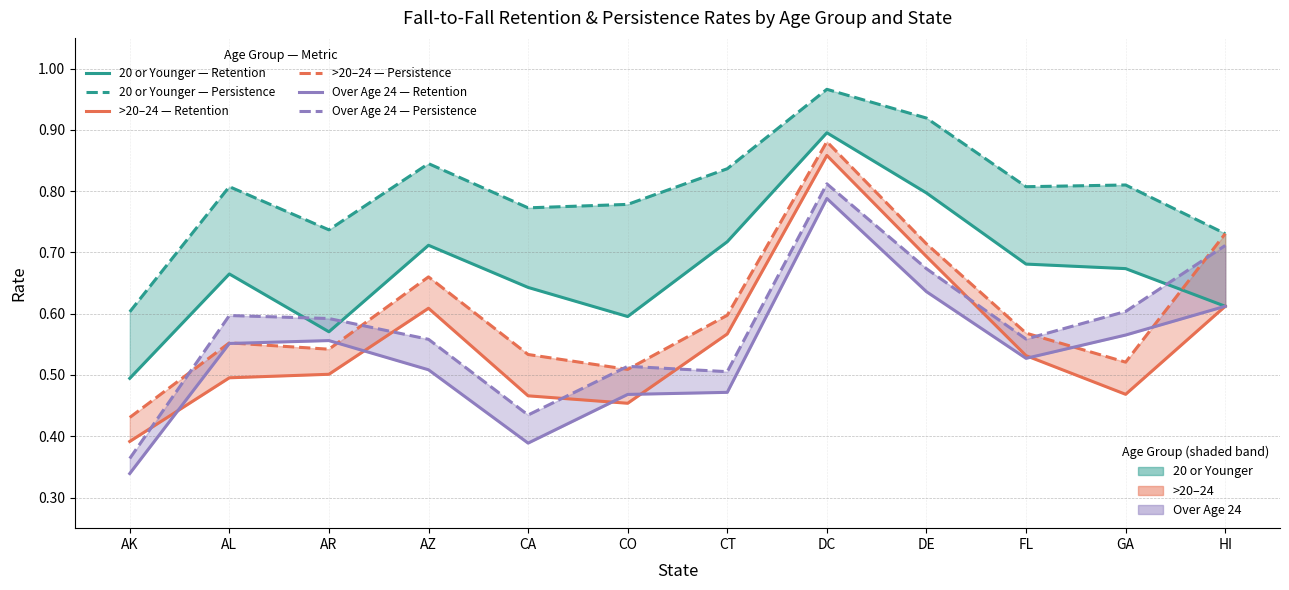

What value does the >20–24 — Retention series have at AK?

0.4